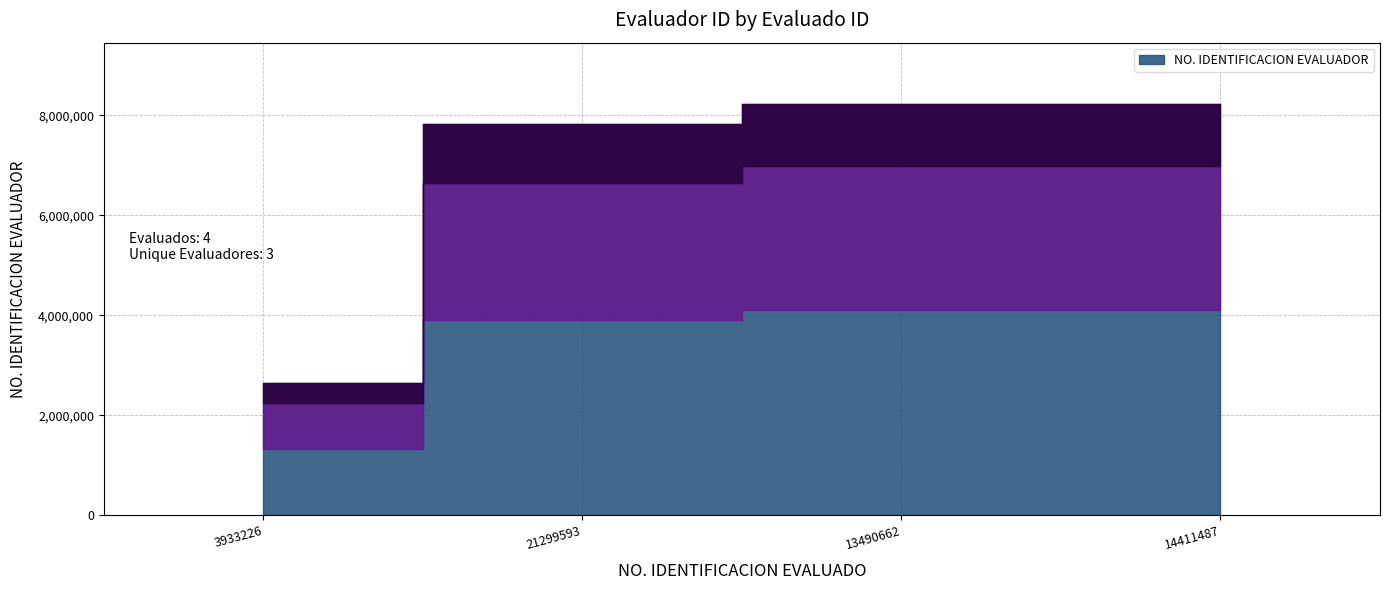

Between 14411487 and 13490662, which is larger?

14411487